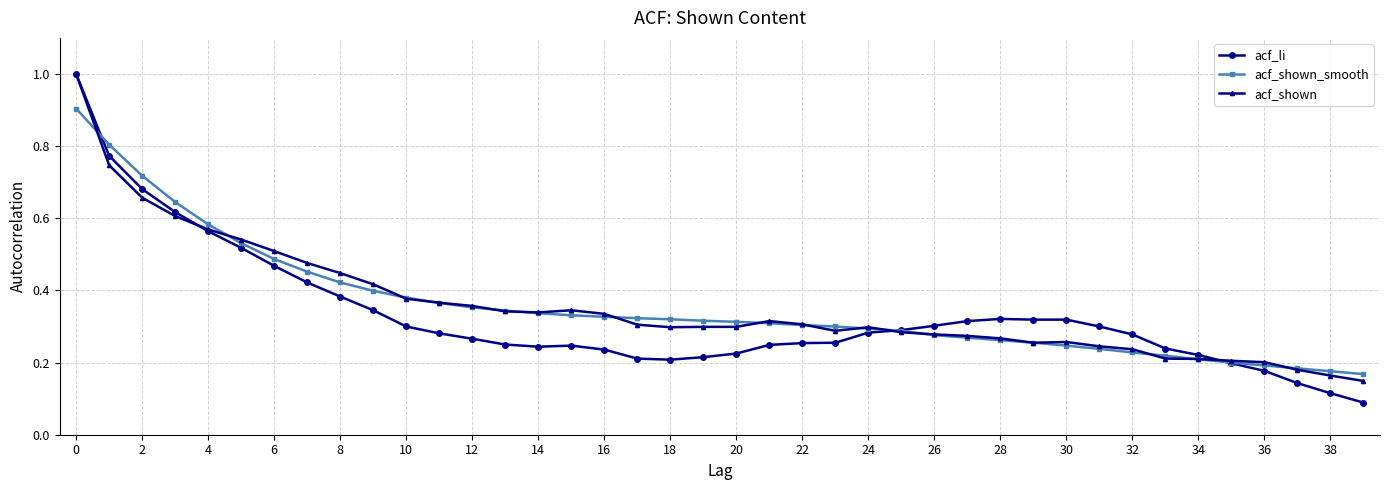

Which series has the largest range (max minus min)?

acf_li